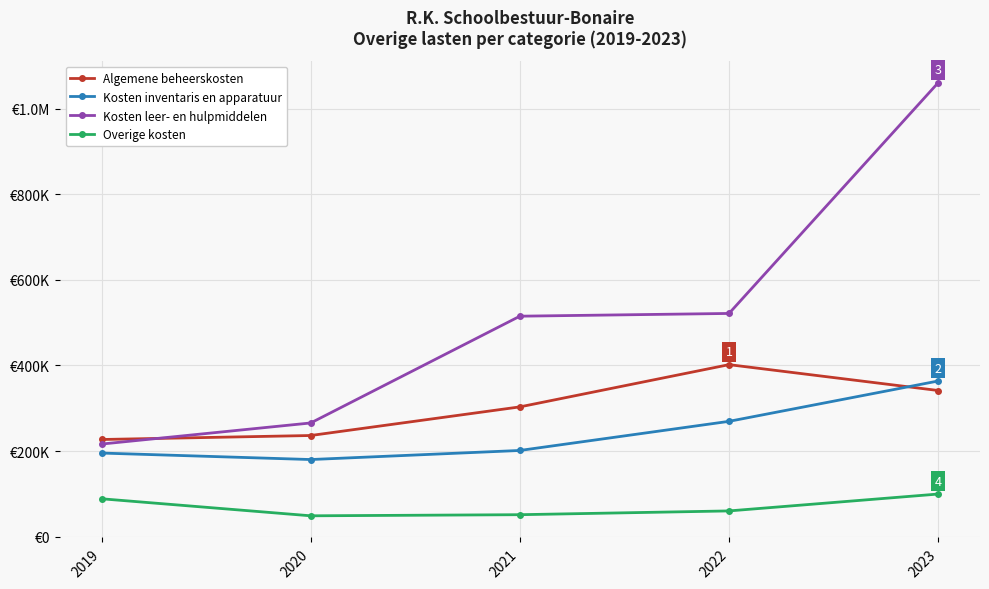

At how many categories does at least one series exceed 322057?

3